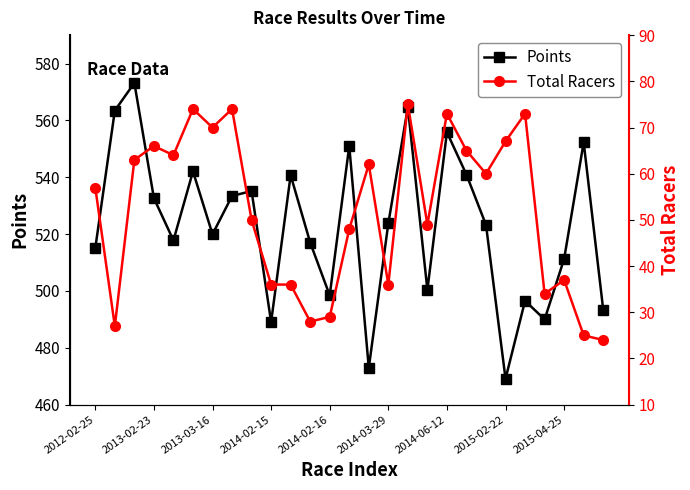

Which series has the largest range (max minus min)?

Points